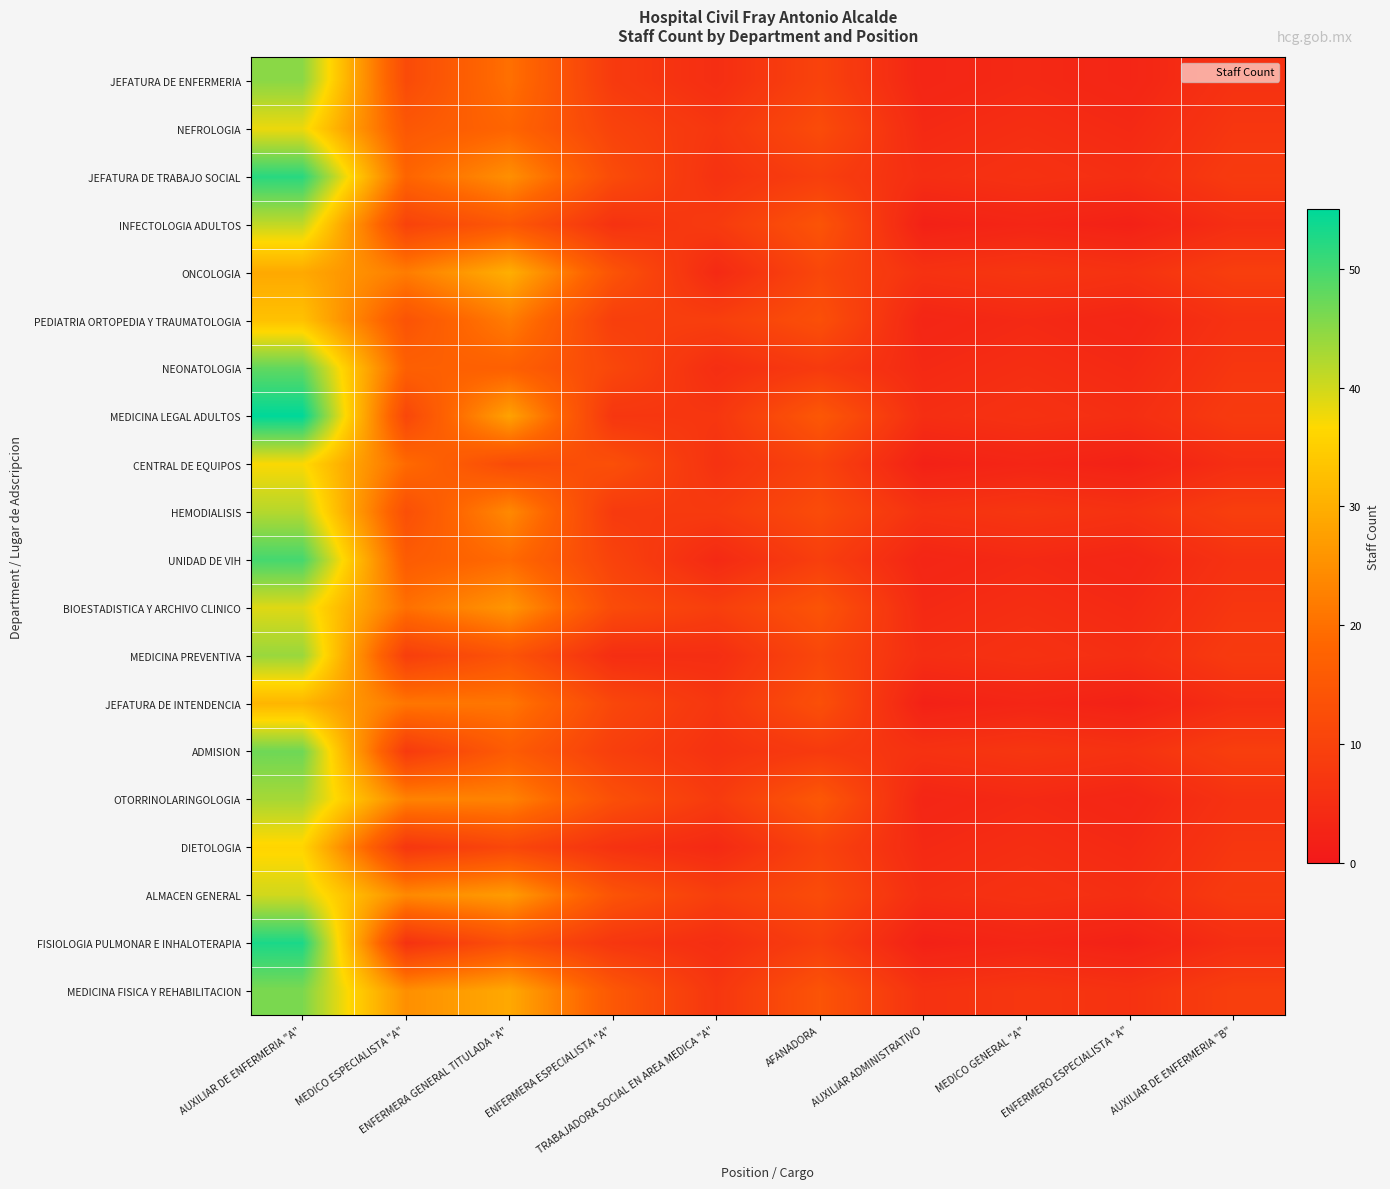

What is the spread (max minus min) of values at MEDICO ESPECIALISTA "A"?

19